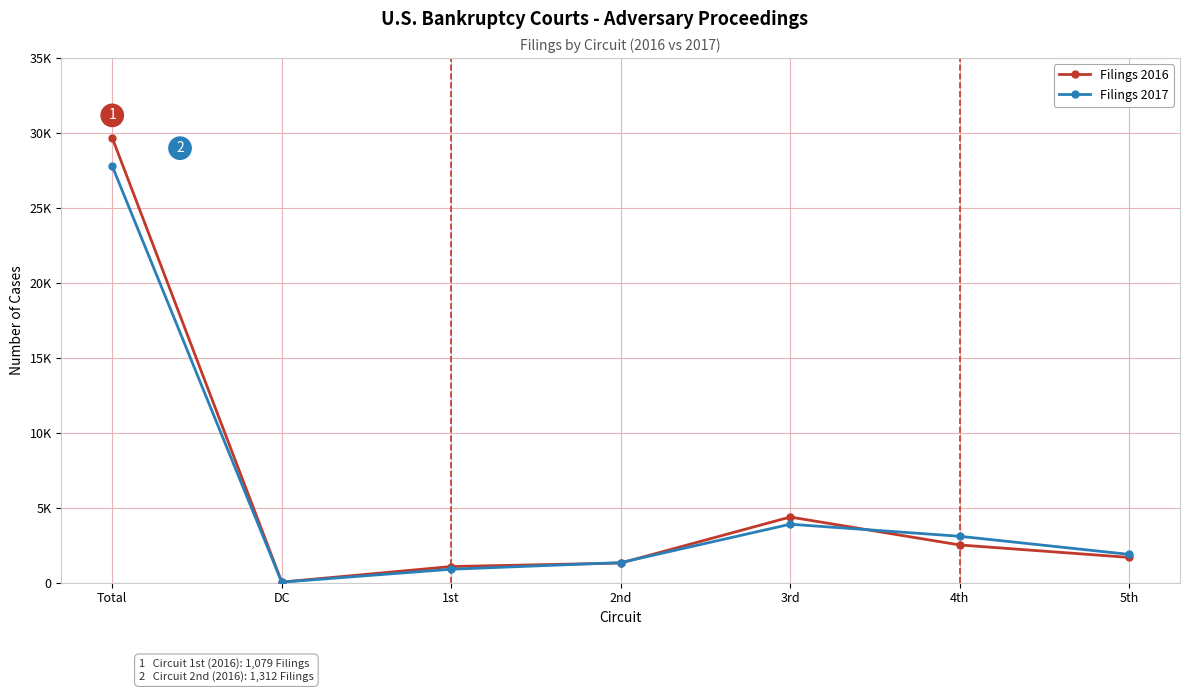

Where do Filings 2017 and Filings 2016 first cross each other?

1st and 2nd